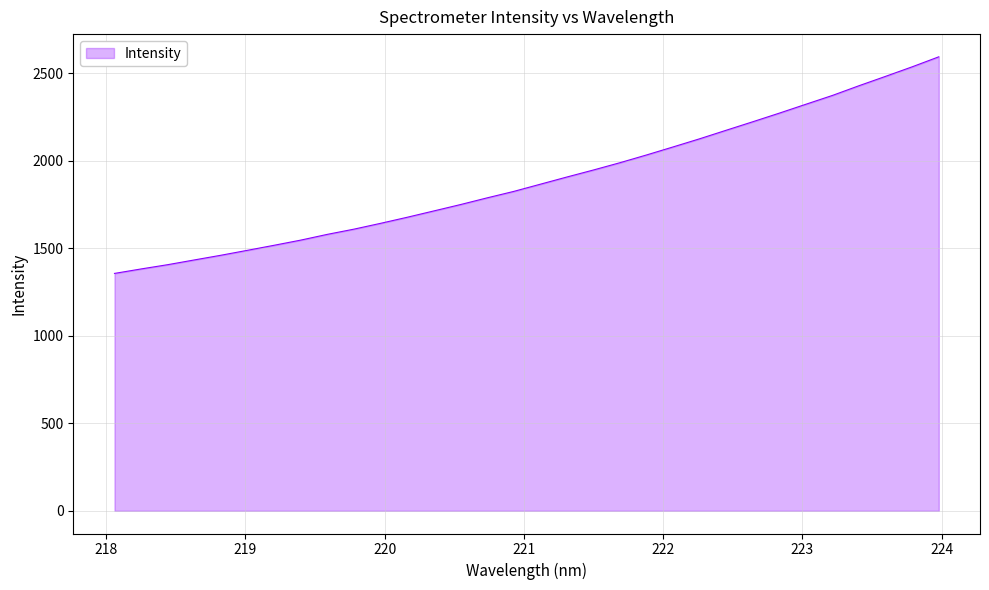

What is the difference between the second highest and second lowest values?

1154.6